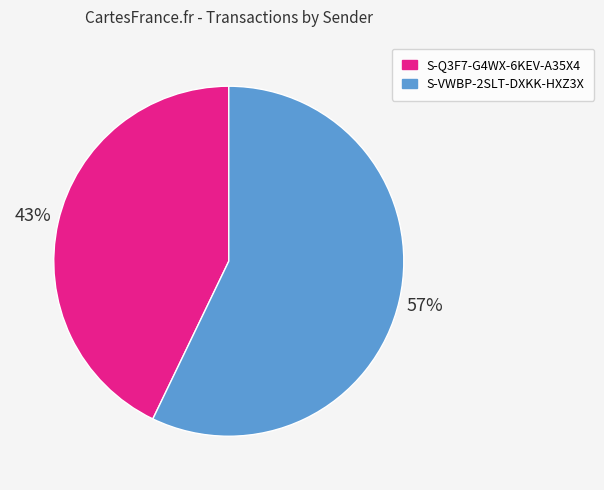

To the nearest percent, what is the combined percentage of S-VWBP-2SLT-DXKK-HXZ3X and S-Q3F7-G4WX-6KEV-A35X4?

100%